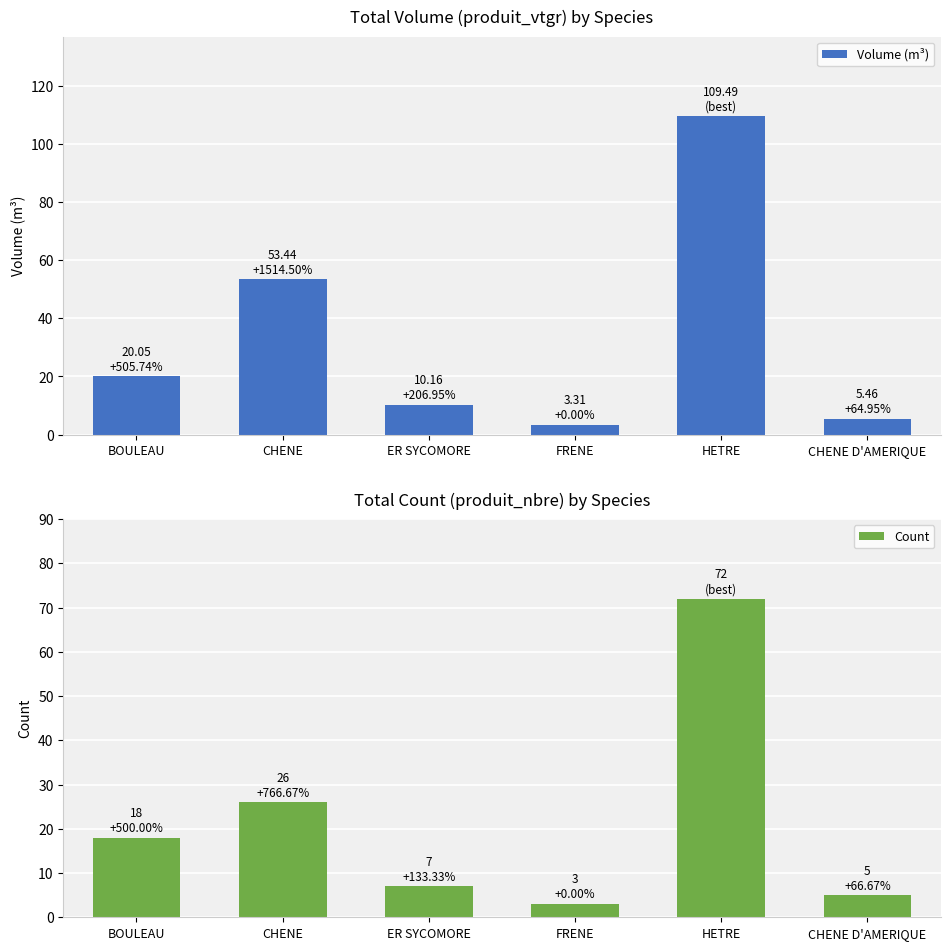

What is the value of the Count bar at the 6th from the left?

5